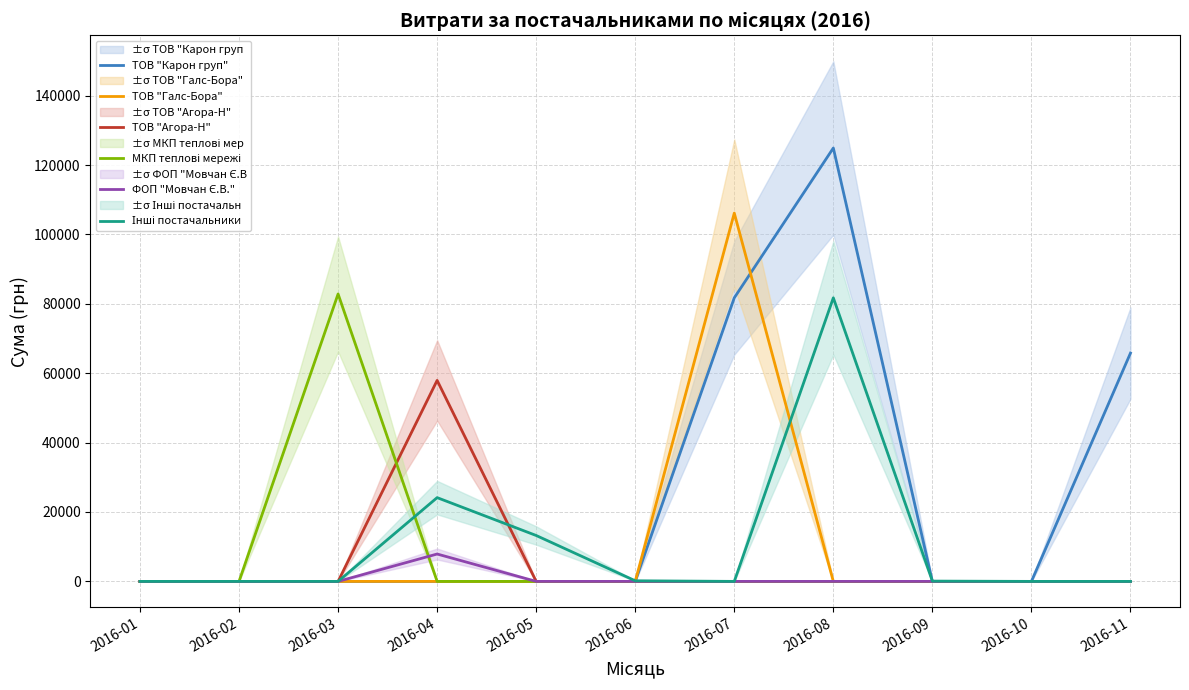

True or false: ТОВ "Агора-Н" and ТОВ "Карон груп" intersect in this chart.

False